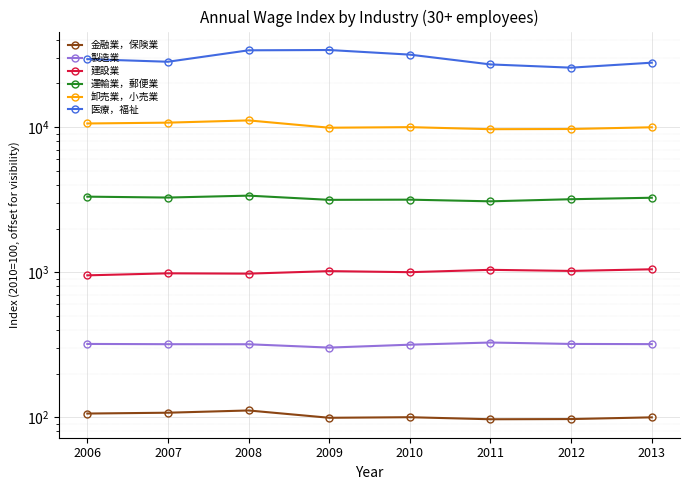

Does the chart display data point markers on the line(s)?

Yes